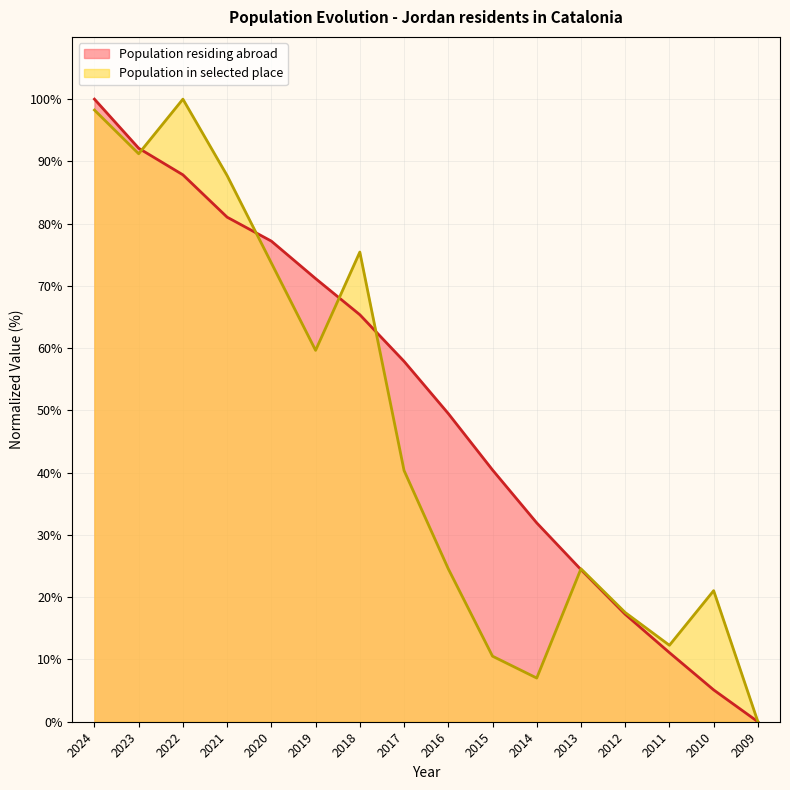

What is the sum of all Population in selected place values?

743.9